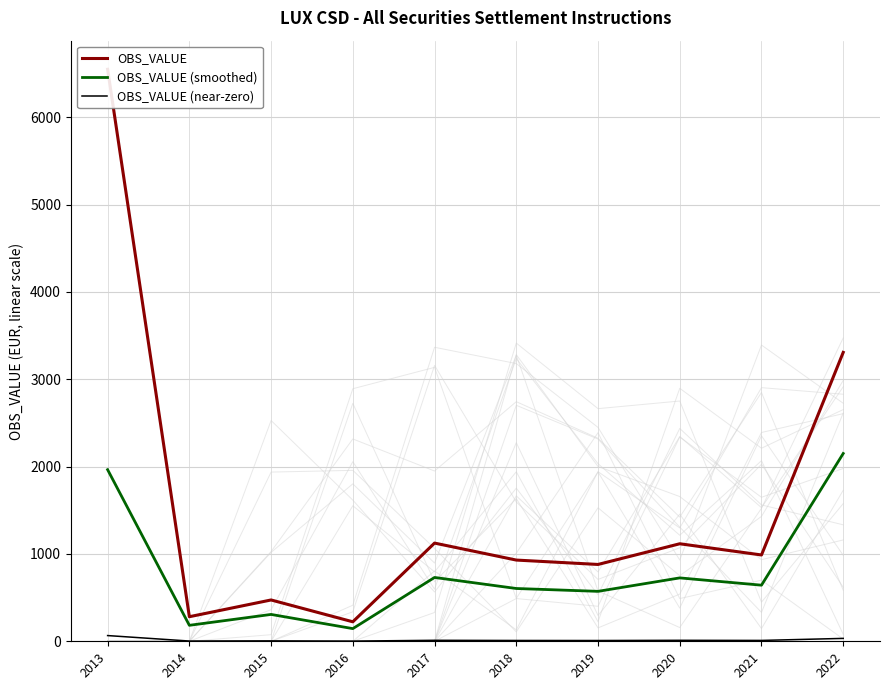

Is this an area chart (filled region under the line)?

No